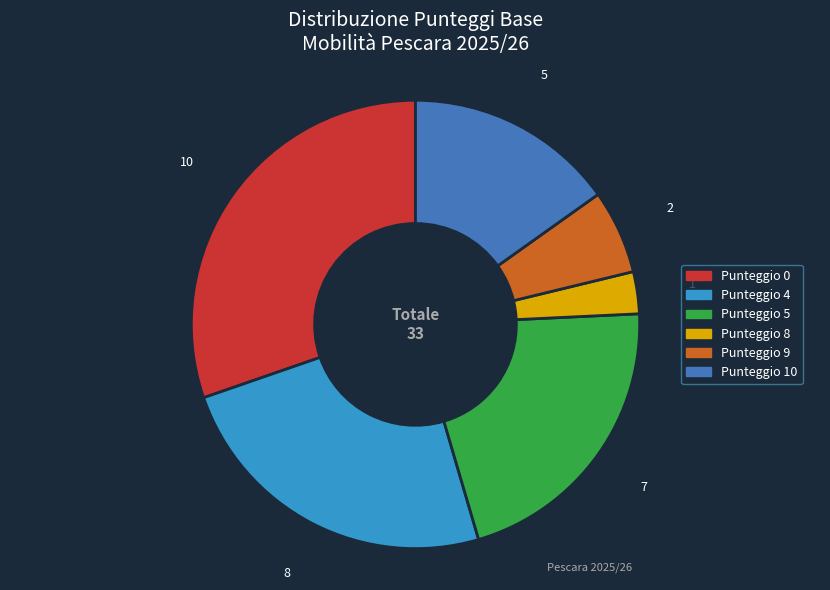

Is there any slice that represents more than half of the pie?

No